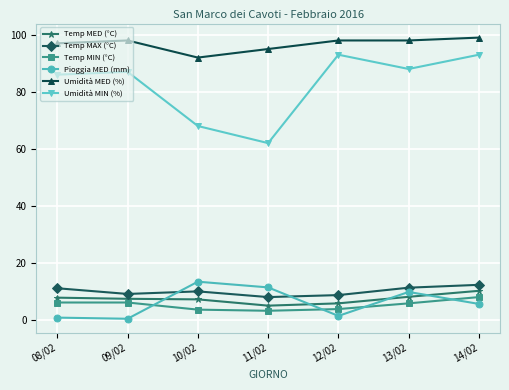

What position from the right is 08/02?

7